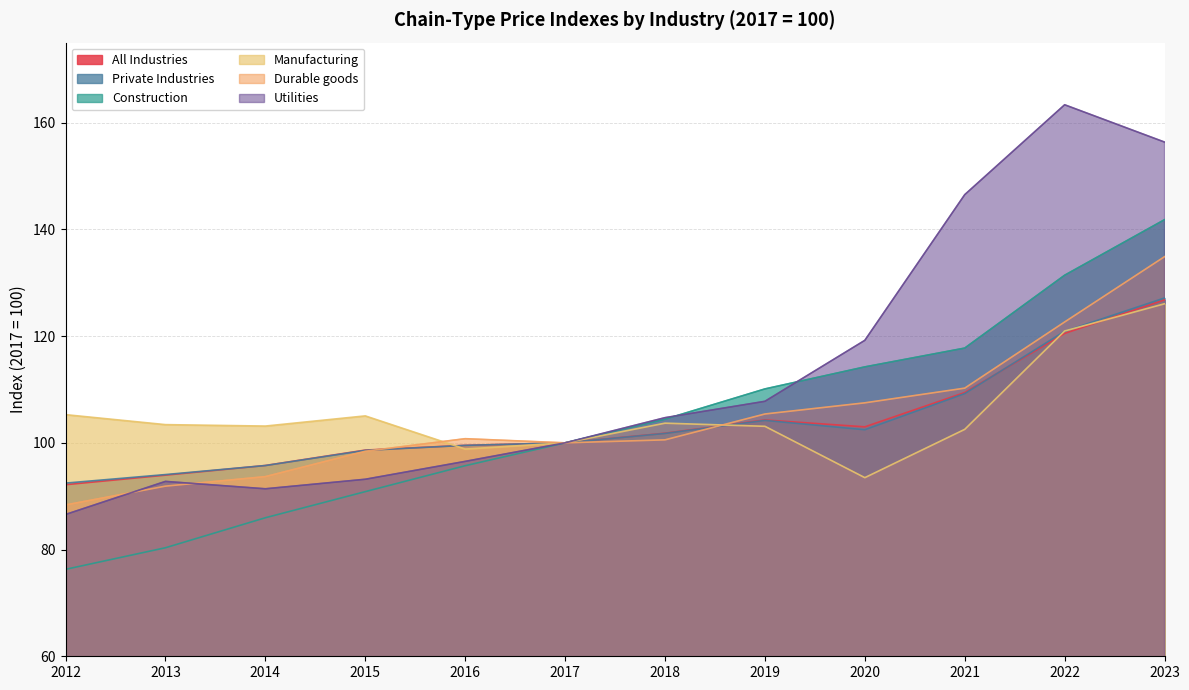

True or false: Durable goods has a value of 107.5 at 2020.

True